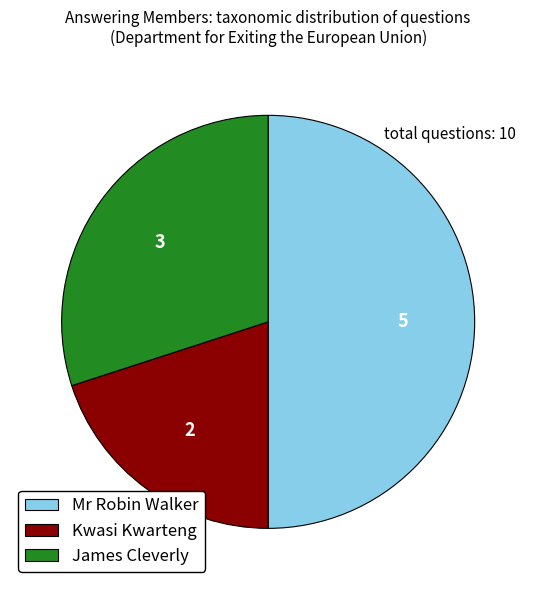

Do James Cleverly and Mr Robin Walker together represent more than half of the pie?

Yes